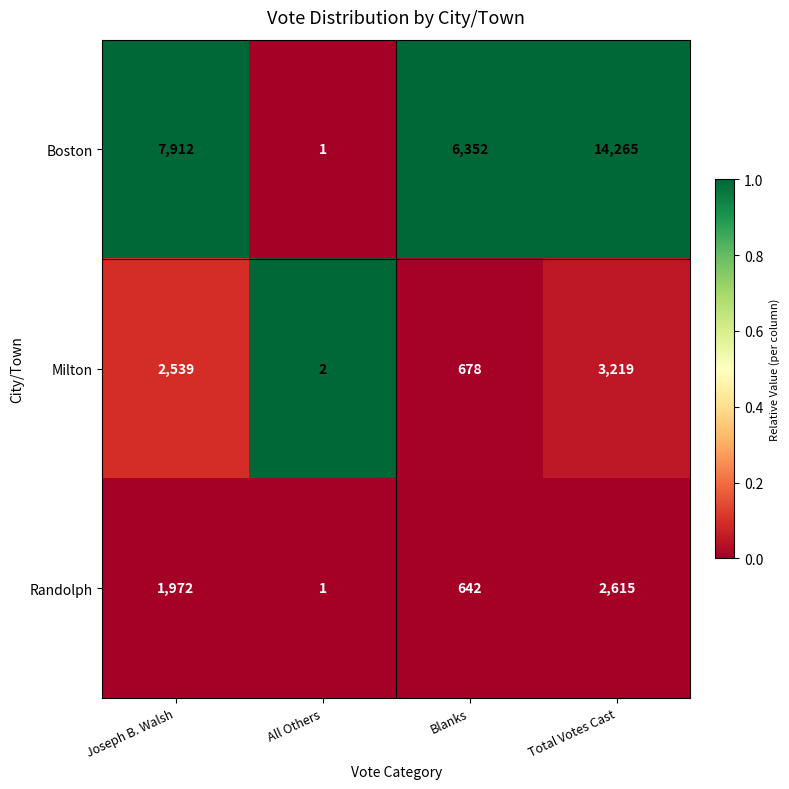

What is the highest value of the Randolph series?

2615